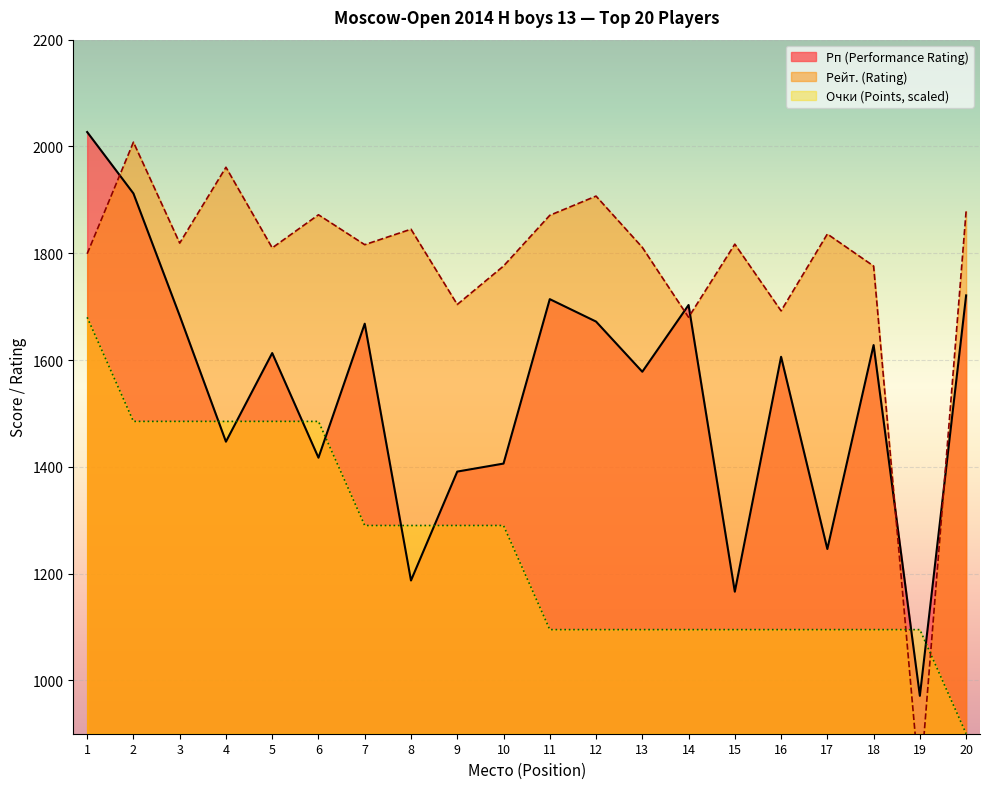

How many lines are shown in the chart?

3